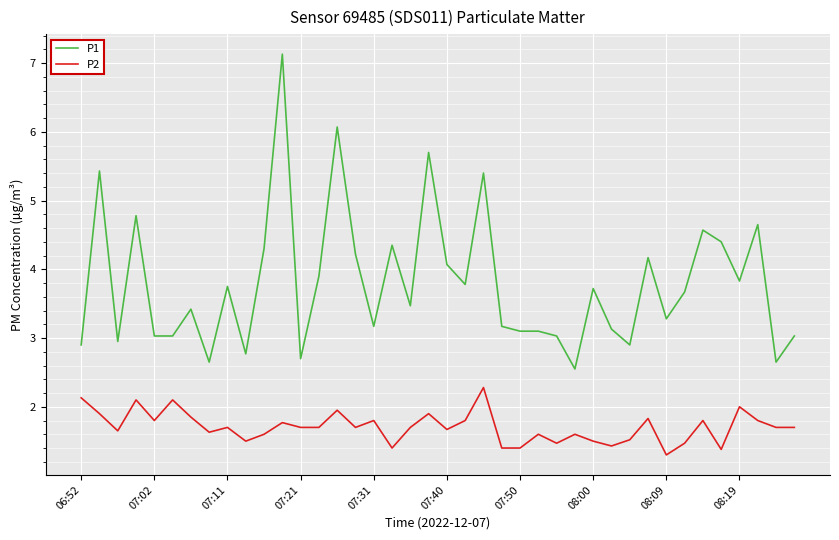

Which series has the largest total across all categories?

P1